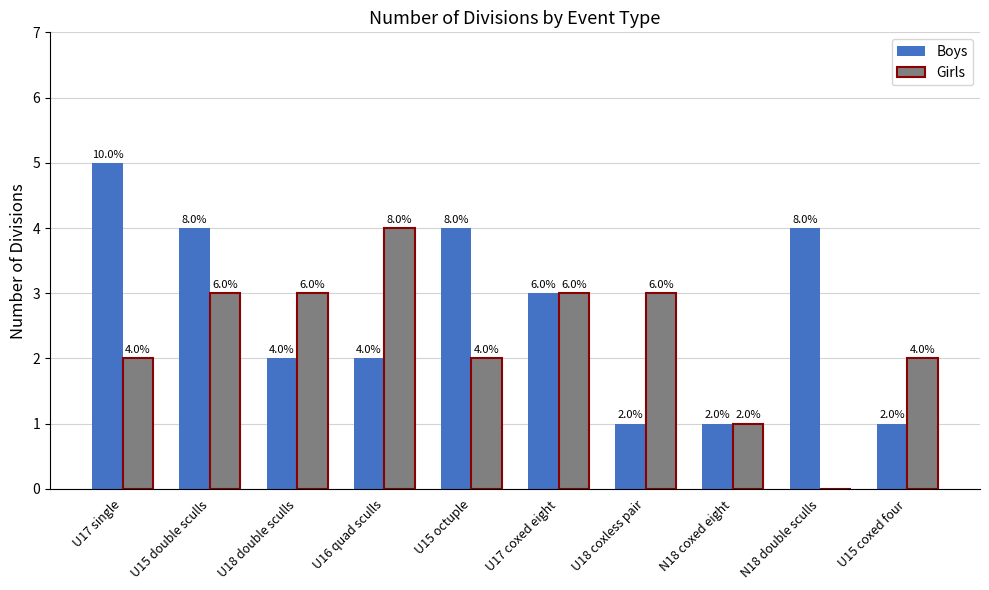

Reading left to right, transcribe all the data shown in this chart.

Boys: 5	4	2	2	4	3	1	1	4	1
Girls: 2	3	3	4	2	3	3	1	0	2